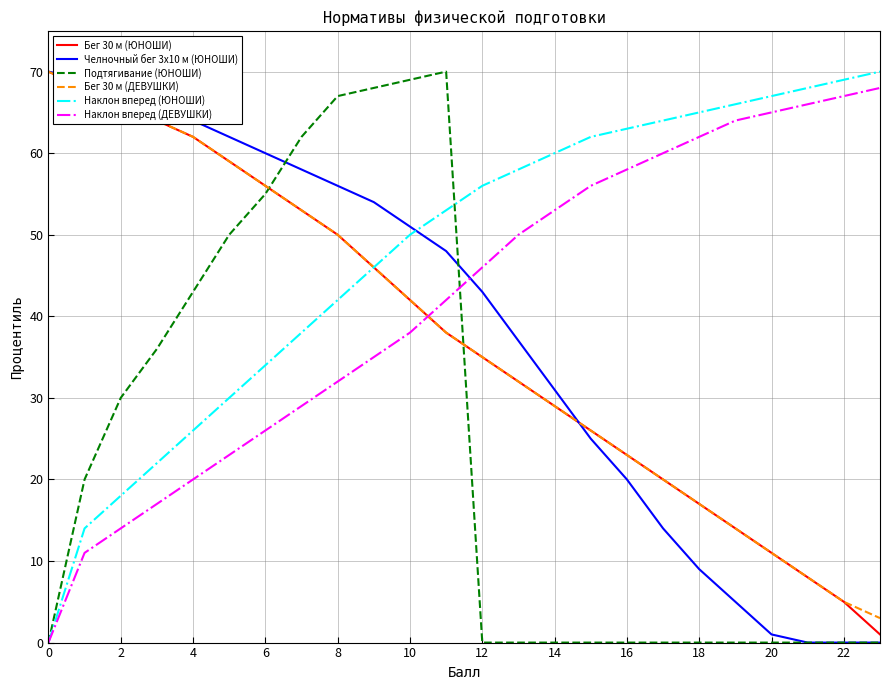

What is the greatest value displayed?

70